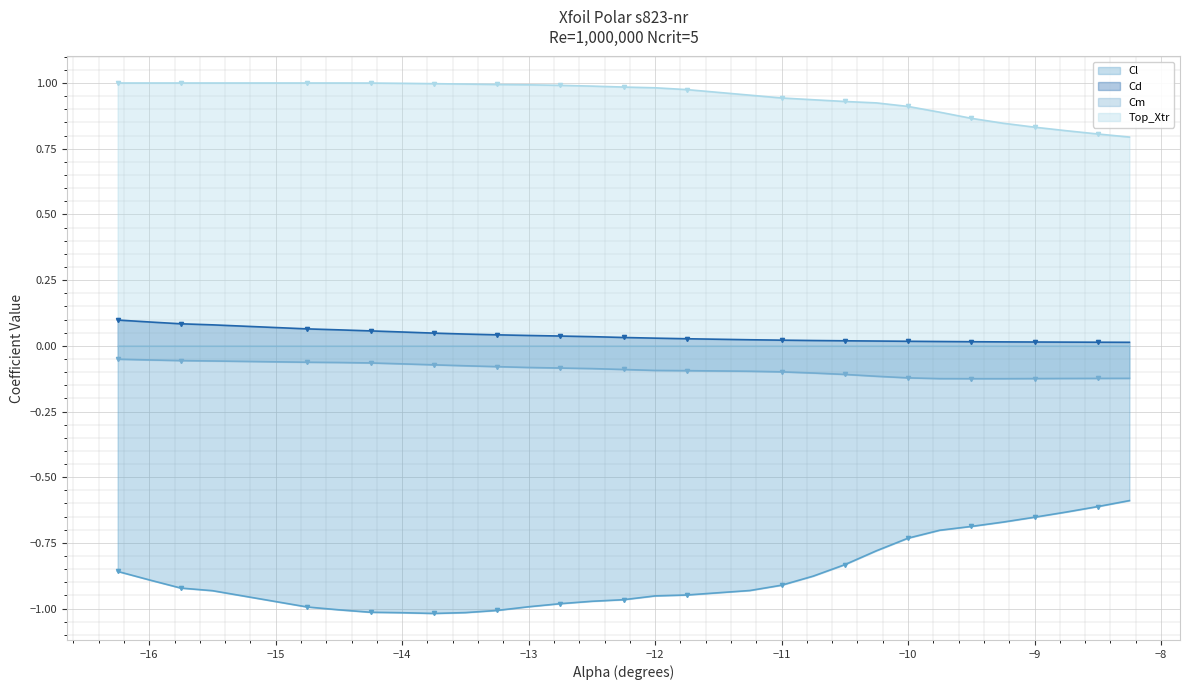

True or false: Cd and Cm cross at least once.

False